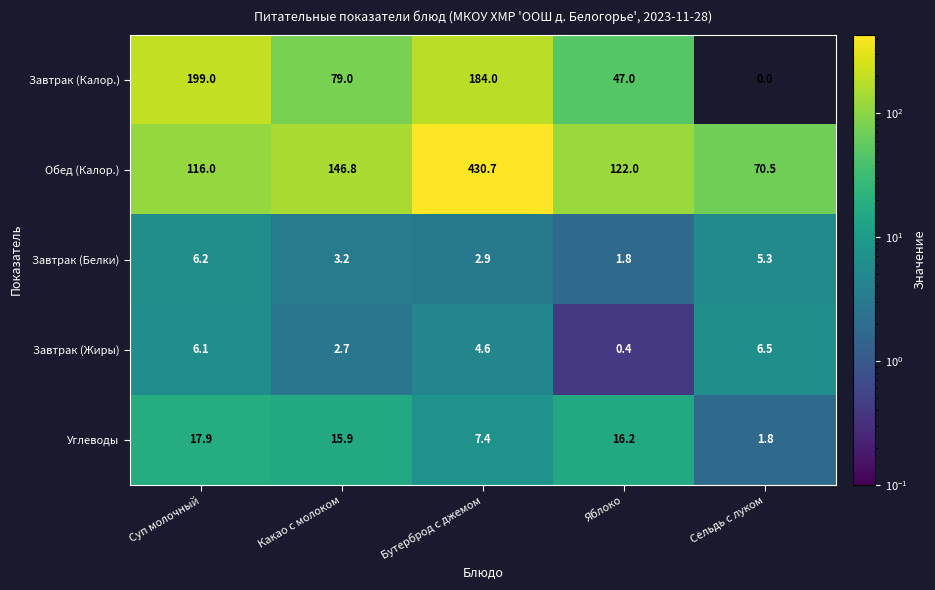

Reading left to right, extract all data points from this chart.

Завтрак (Калор.): 199.0	79.0	184.0	47.0	0.0
Обед (Калор.): 116.0	146.8	430.7	122.0	70.5
Завтрак (Белки): 6.2	3.2	2.9	1.8	5.3
Завтрак (Жиры): 6.1	2.7	4.6	0.4	6.5
Углеводы: 17.9	15.9	7.4	16.2	1.8